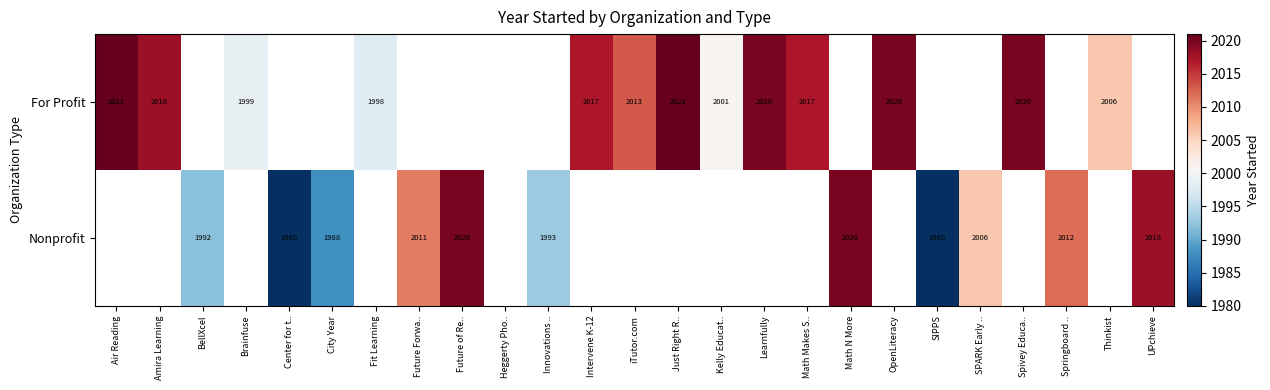

How many data points does each series have?

25